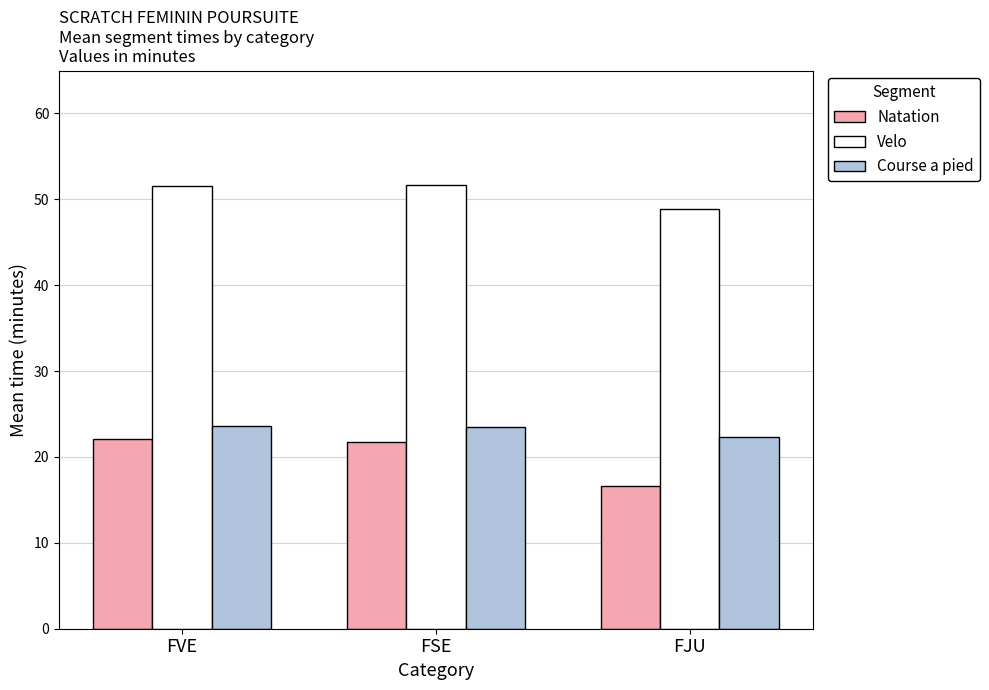

Which series has the largest total across all categories?

Velo